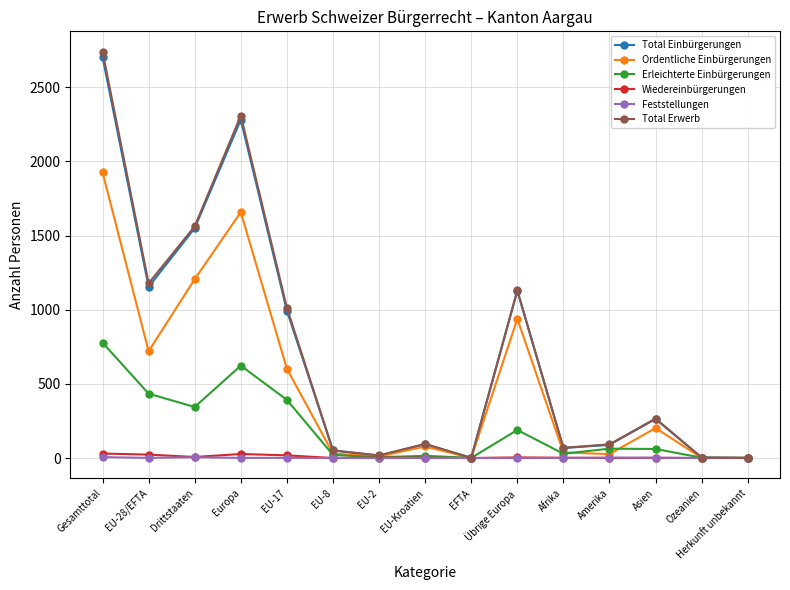

What is the difference between the maximum and second lowest values in the Total Einbürgerungen series?

2703